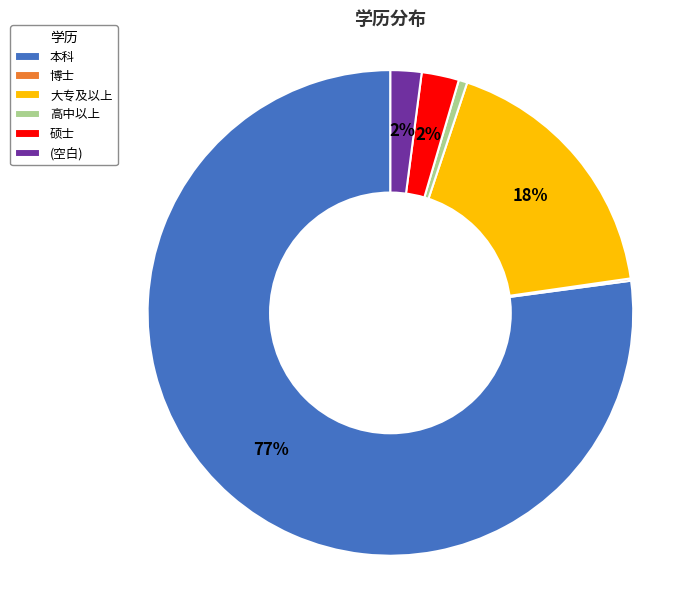

To the nearest percent, what is the combined percentage of 本科 and 高中以上?

78%